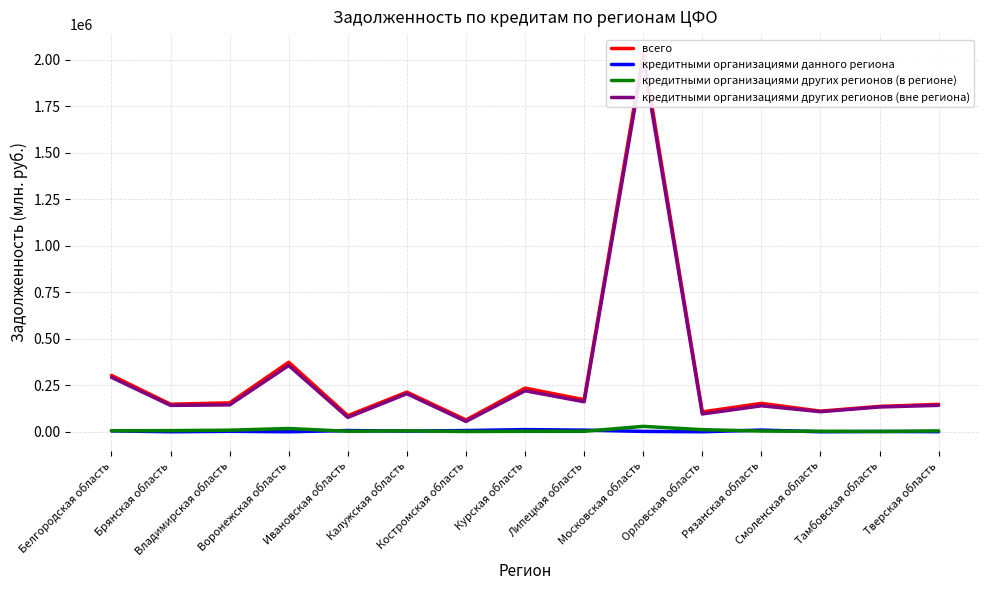

Reading left to right, list all the values displayed in this chart.

всего: Белгородская область=303048	Брянская область=147995	Владимирская область=155469	Воронежская область=373764	Ивановская область=86449	Калужская область=213141	Костромская область=63568	Курская область=234644	Липецкая область=172352	Московская область=2035484	Орловская область=106849	Рязанская область=152562	Смоленская область=110758	Тамбовская область=136376	Тверская область=147259
кредитными организациями данного региона: Белгородская область=4887	Брянская область=0	Владимирская область=2480	Воронежская область=6	Ивановская область=6593	Калужская область=3628	Костромская область=6636	Курская область=11703	Липецкая область=8696	Московская область=2018	Орловская область=0	Рязанская область=9131	Смоленская область=0	Тамбовская область=1648	Тверская область=465
кредитными организациями других регионов (в регионе): Белгородская область=5583	Брянская область=6239	Владимирская область=8449	Воронежская область=17489	Ивановская область=2687	Калужская область=5034	Костромская область=1368	Курская область=2537	Липецкая область=2483	Московская область=29018	Орловская область=11175	Рязанская область=3793	Смоленская область=2901	Тамбовская область=1591	Тверская область=4780
кредитными организациями других регионов (вне региона): Белгородская область=292578	Брянская область=141755	Владимирская область=144540	Воронежская область=356269	Ивановская область=77169	Калужская область=204478	Костромская область=55564	Курская область=220404	Липецкая область=161173	Московская область=2004447	Орловская область=95674	Рязанская область=139638	Смоленская область=107857	Тамбовская область=133136	Тверская область=142014